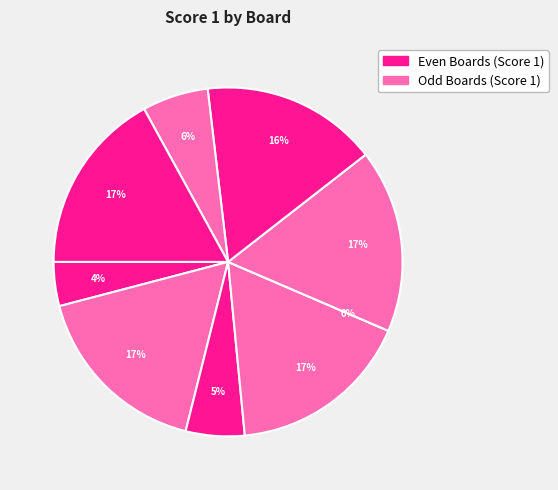

To the nearest percent, what portion does Board 7 represent?

16%